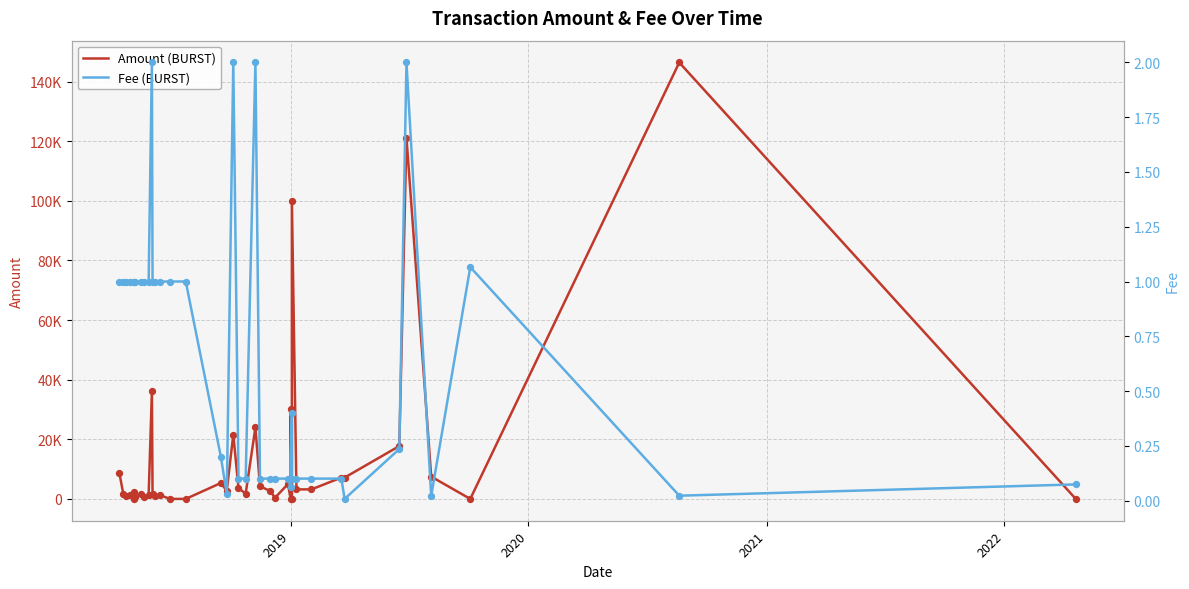

Is the value of Amount (BURST) at 13 greater than the value of Fee (BURST) at 2022?

Yes